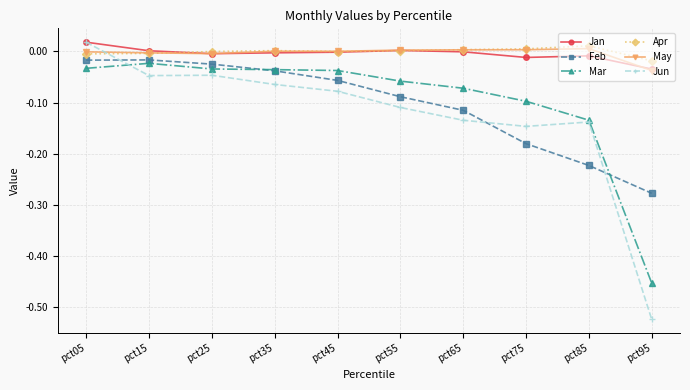

At which category is the sum across all series the highest?

pct05